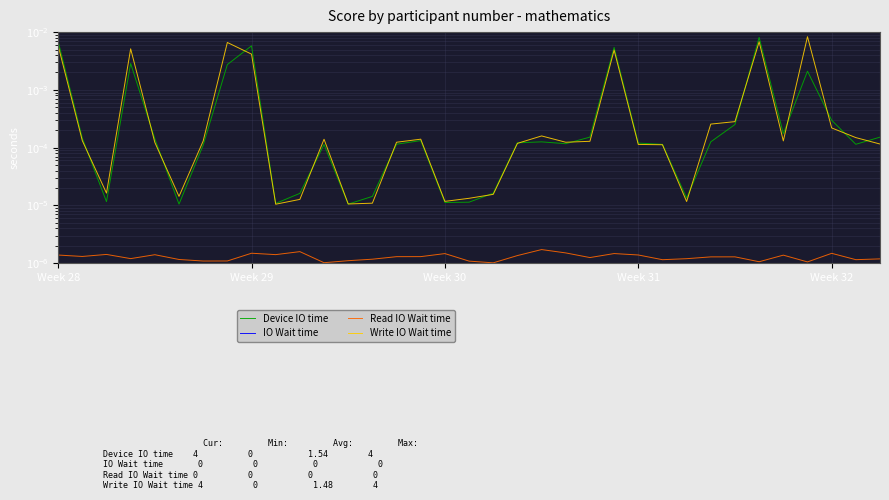

At how many categories does at least one series exceed 0?

35